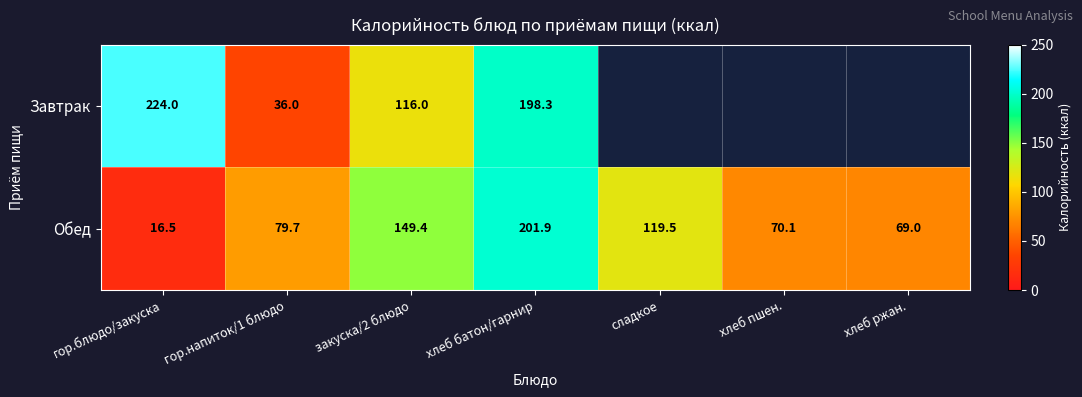

Read the Обед value at гор.блюдо/закуска.

16.5